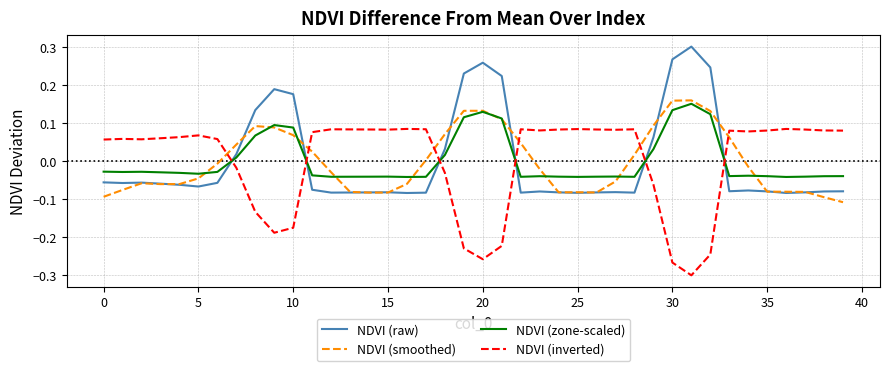

Which series ends up on top after the final intersection of NDVI (inverted) and NDVI (smoothed)?

NDVI (inverted)